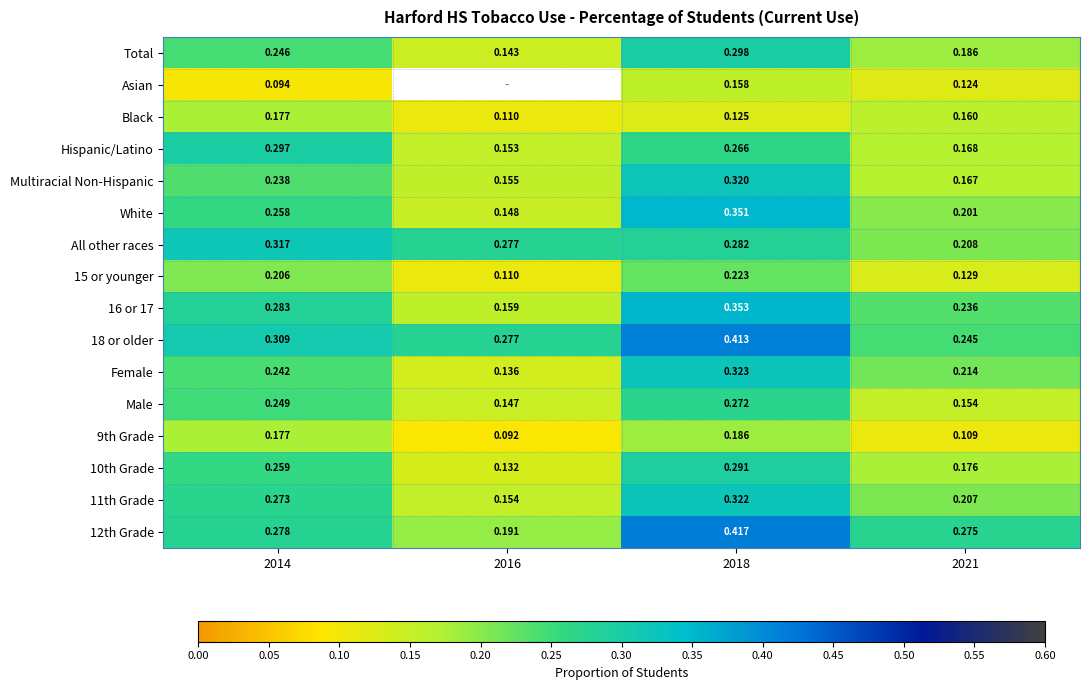

Is the value of 16 or 17 at 2018 greater than the value of White at 2016?

Yes